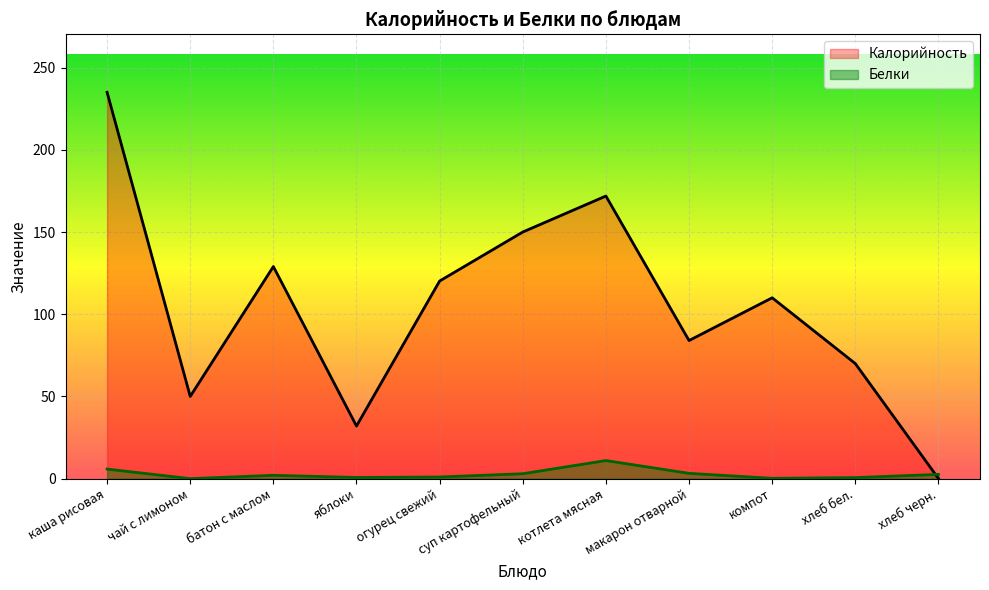

Reading right to left, what are all the values shown in this chart?

Калорийность: хлеб черн.=0.1	хлеб бел.=70.0	компот=110.0	макарон отварной=84.0	котлета мясная=171.9	суп картофельный=150.0	огурец свежий=120.2	яблоки=32.0	батон с маслом=129.0	чай с лимоном=50.0	каша рисовая=235.0
Белки: хлеб черн.=2.6	хлеб бел.=0.6	компот=0.2	макарон отварной=3.2	котлета мясная=11.0	суп картофельный=3.0	огурец свежий=1.0	яблоки=0.7	батон с маслом=2.0	чай с лимоном=0.0	каша рисовая=5.8